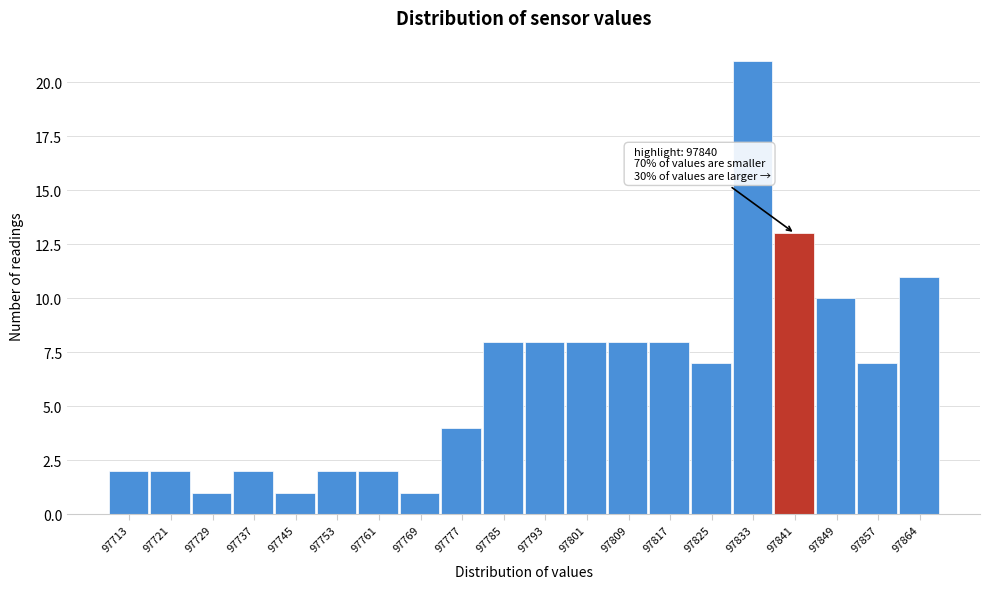

Over which range of the x-axis is the bar tallest?

97829 to 97837